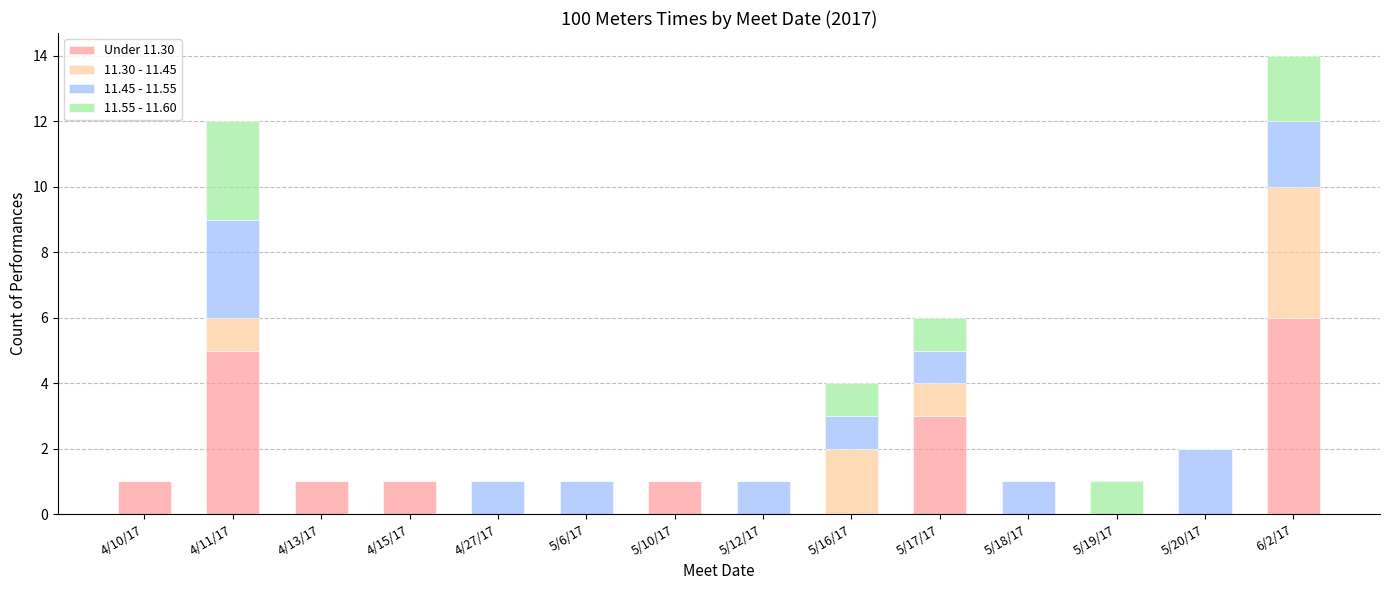

How many categories are shown in the chart?

14